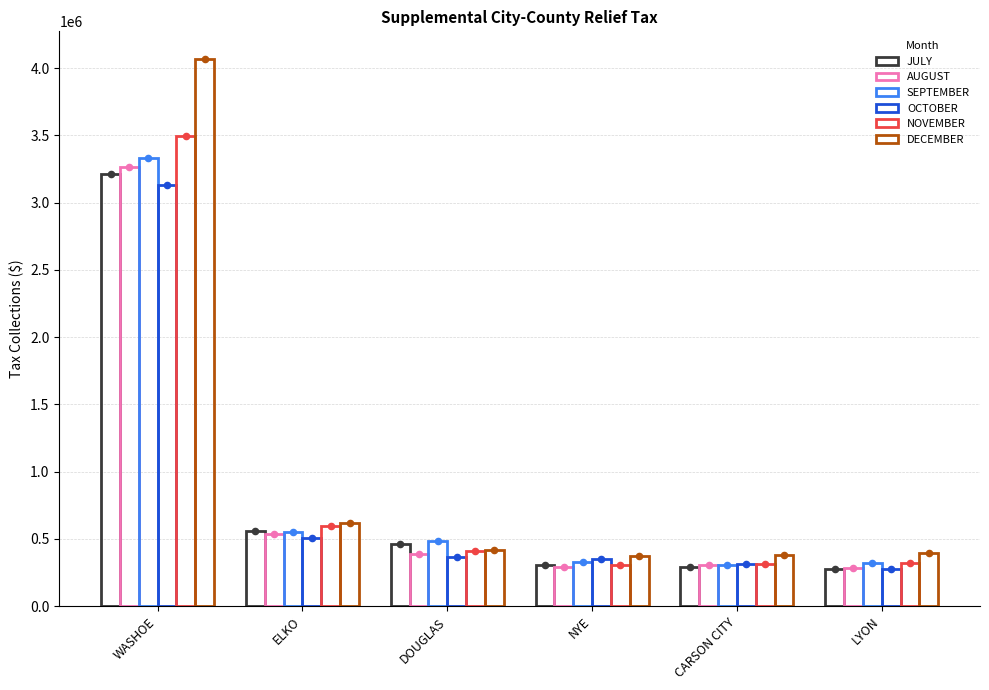

At which category is the sum across all series the highest?

WASHOE